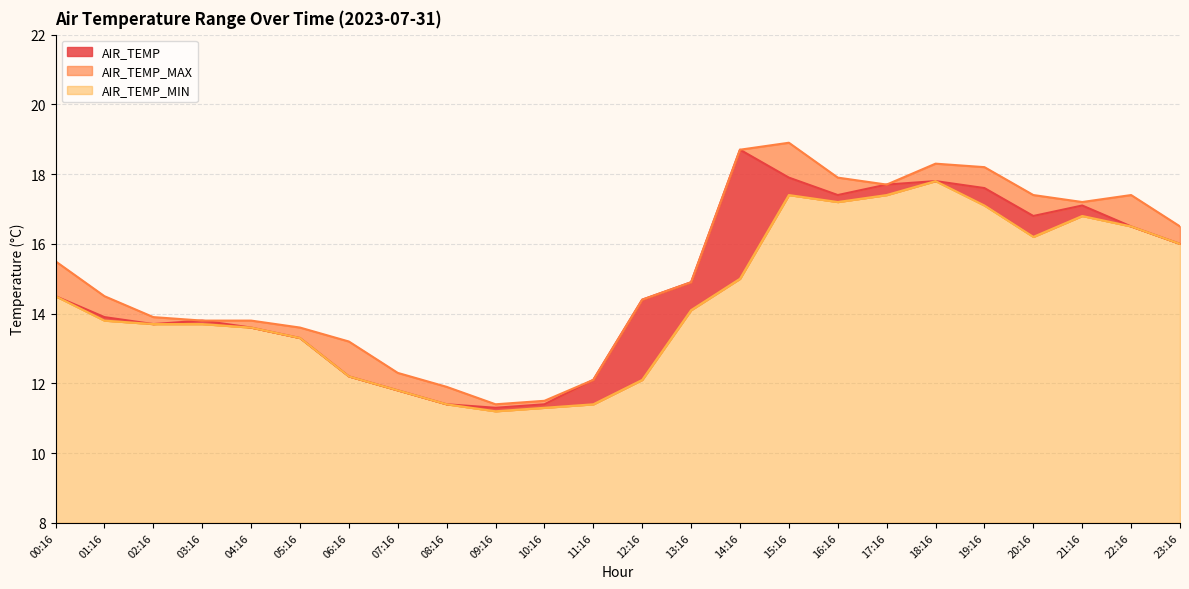

Rank the series at 06:16 from highest to lowest value.

AIR_TEMP_MAX, AIR_TEMP, AIR_TEMP_MIN